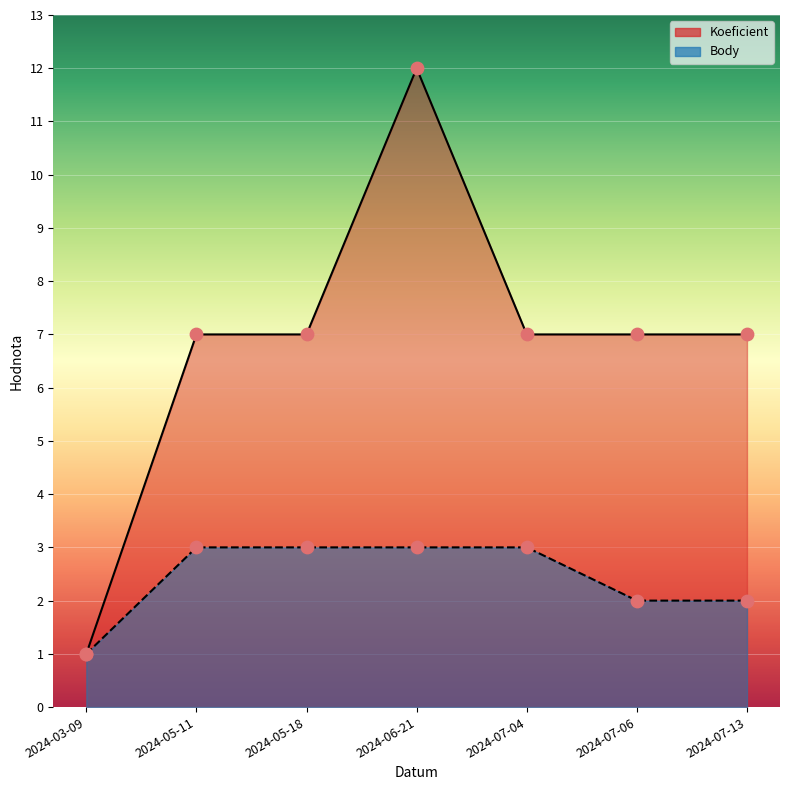

What is the total value across all series at 2024-05-18?

10